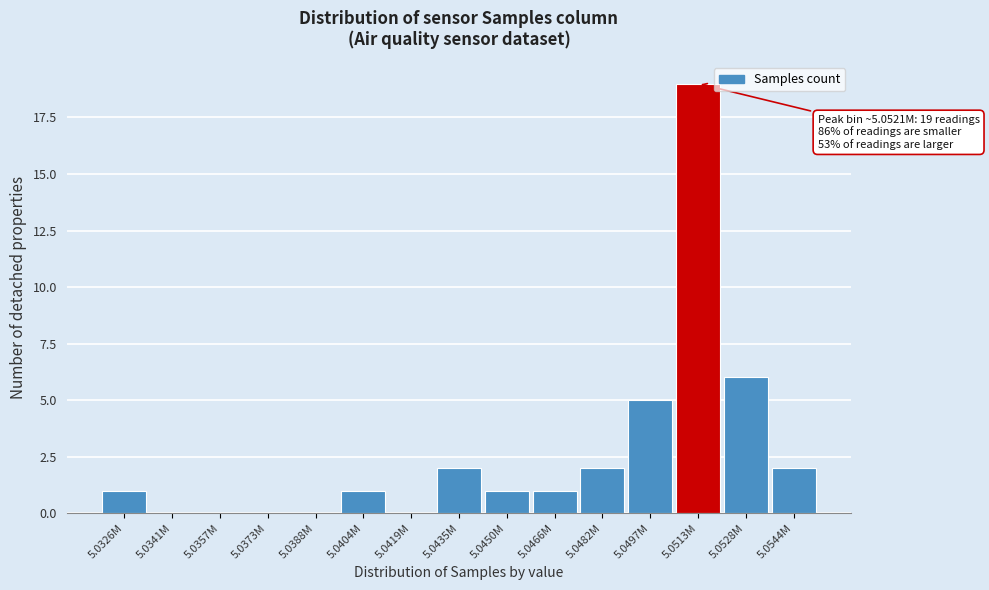

Reading left to right, extract all data points from this chart.

5.0326M=1	5.0341M=0	5.0357M=0	5.0373M=0	5.0388M=0	5.0404M=1	5.0419M=0	5.0435M=2	5.0450M=1	5.0466M=1	5.0482M=2	5.0497M=5	5.0513M=19	5.0528M=6	5.0544M=2